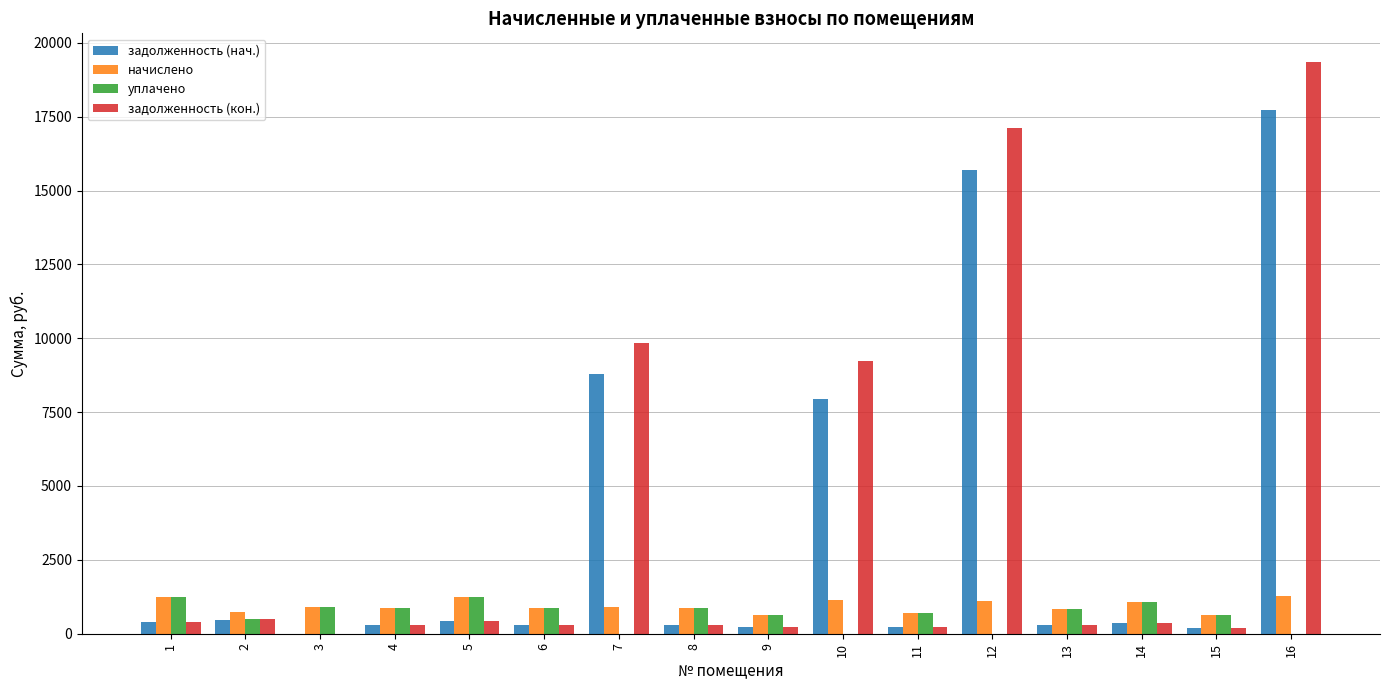

At which category is the sum across all series the highest?

16